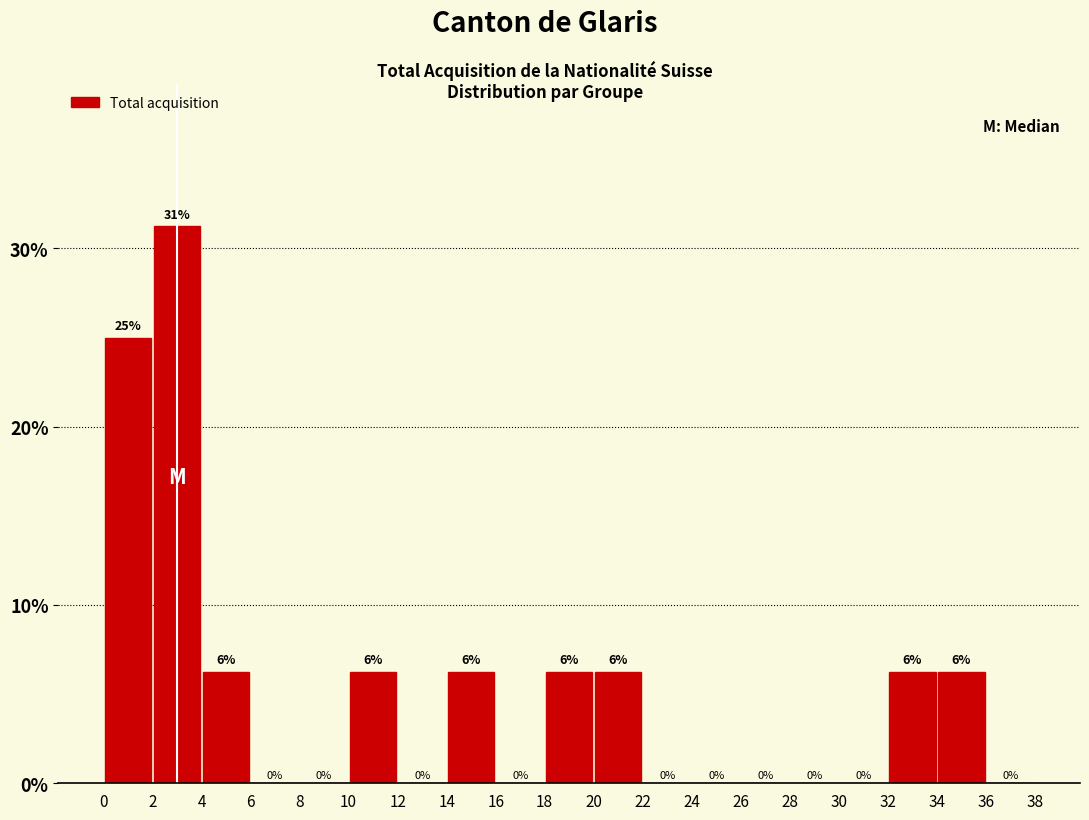

Over which range of the x-axis is the bar tallest?

2 to 4